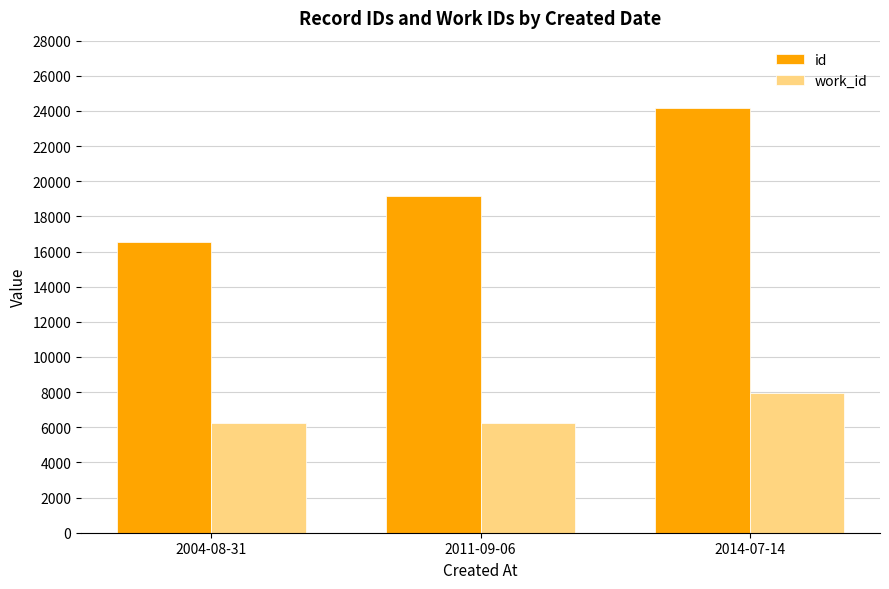

How many bars are there in each group?

2